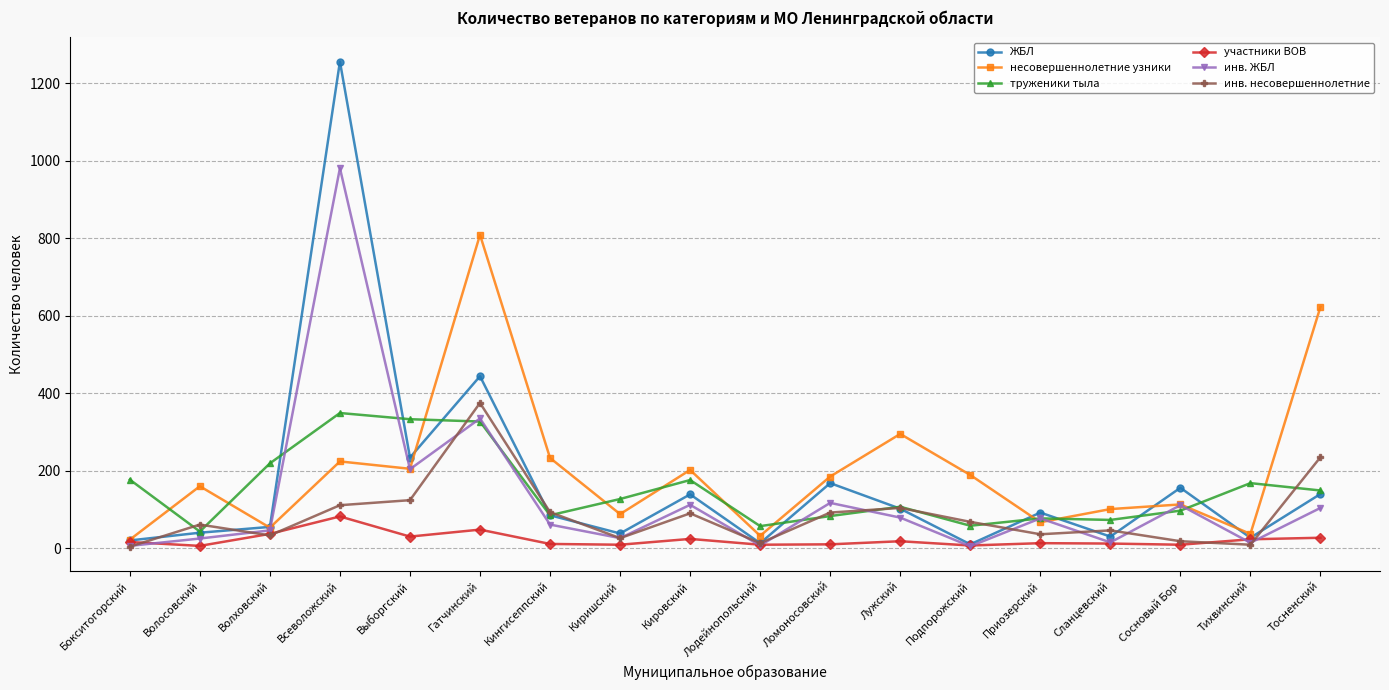

What is the total value across all series at Волховский?

443